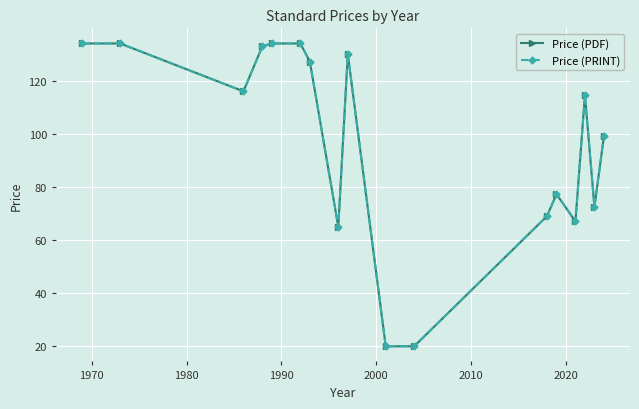

Reading left to right, what are all the values shown in this chart?

Price (PDF): 134.0	134.0	116.0	133.0	134.0	134.0	127.2	65.0	130.0	20.0	20.0	69.0	77.3	67.0	114.6	72.5	99.0
Price (PRINT): 134.0	134.0	116.0	133.0	134.0	134.0	127.2	65.0	130.0	20.0	20.0	69.0	77.3	67.0	114.6	72.5	99.0